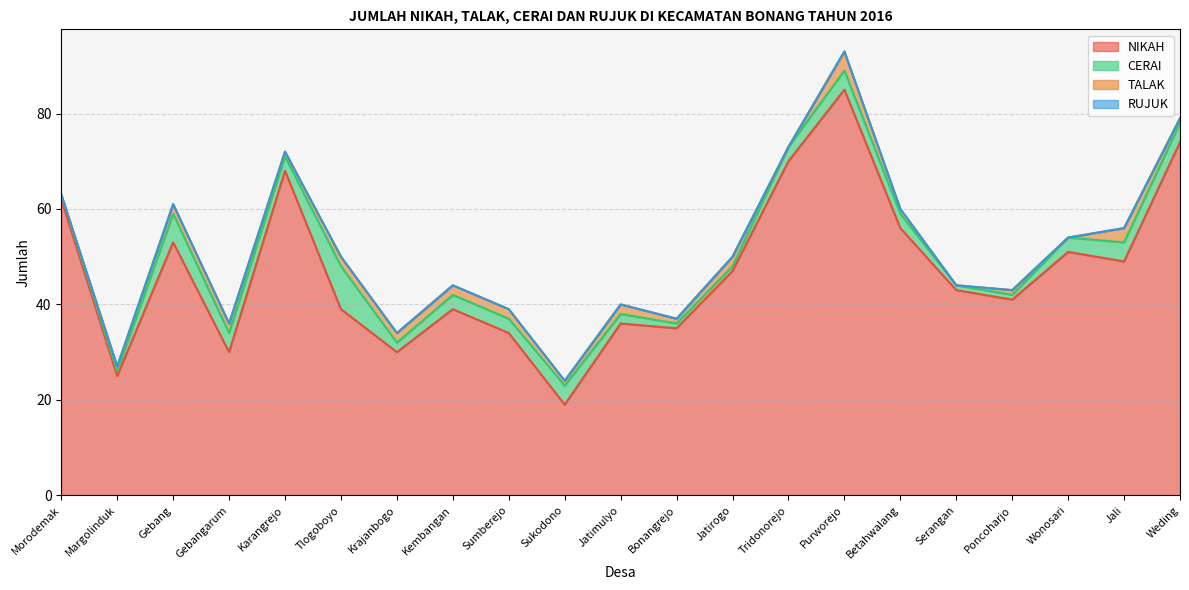

Reading left to right, what are all the values shown in this chart?

NIKAH: Morodemak=62	Margolinduk=25	Gebang=53	Gebangarum=30	Karangrejo=68	Tlogoboyo=39	Krajanbogo=30	Kembangan=39	Sumberejo=34	Sukodono=19	Jatimulyo=36	Bonangrejo=35	Jatirogo=47	Tridonorejo=70	Purworejo=85	Betahwalang=56	Serangan=43	Poncoharjo=41	Wonosari=51	Jali=49	Weding=74
TALAK: Morodemak=0	Margolinduk=1	Gebang=2	Gebangarum=2	Karangrejo=1	Tlogoboyo=2	Krajanbogo=2	Kembangan=2	Sumberejo=2	Sukodono=1	Jatimulyo=2	Bonangrejo=1	Jatirogo=2	Tridonorejo=0	Purworejo=4	Betahwalang=1	Serangan=0	Poncoharjo=1	Wonosari=0	Jali=3	Weding=1
CERAI: Morodemak=1	Margolinduk=1	Gebang=6	Gebangarum=4	Karangrejo=3	Tlogoboyo=9	Krajanbogo=2	Kembangan=3	Sumberejo=3	Sukodono=4	Jatimulyo=2	Bonangrejo=1	Jatirogo=1	Tridonorejo=3	Purworejo=4	Betahwalang=3	Serangan=1	Poncoharjo=1	Wonosari=3	Jali=4	Weding=4
RUJUK: Morodemak=0	Margolinduk=0	Gebang=0	Gebangarum=0	Karangrejo=0	Tlogoboyo=0	Krajanbogo=0	Kembangan=0	Sumberejo=0	Sukodono=0	Jatimulyo=0	Bonangrejo=0	Jatirogo=0	Tridonorejo=0	Purworejo=0	Betahwalang=0	Serangan=0	Poncoharjo=0	Wonosari=0	Jali=0	Weding=0